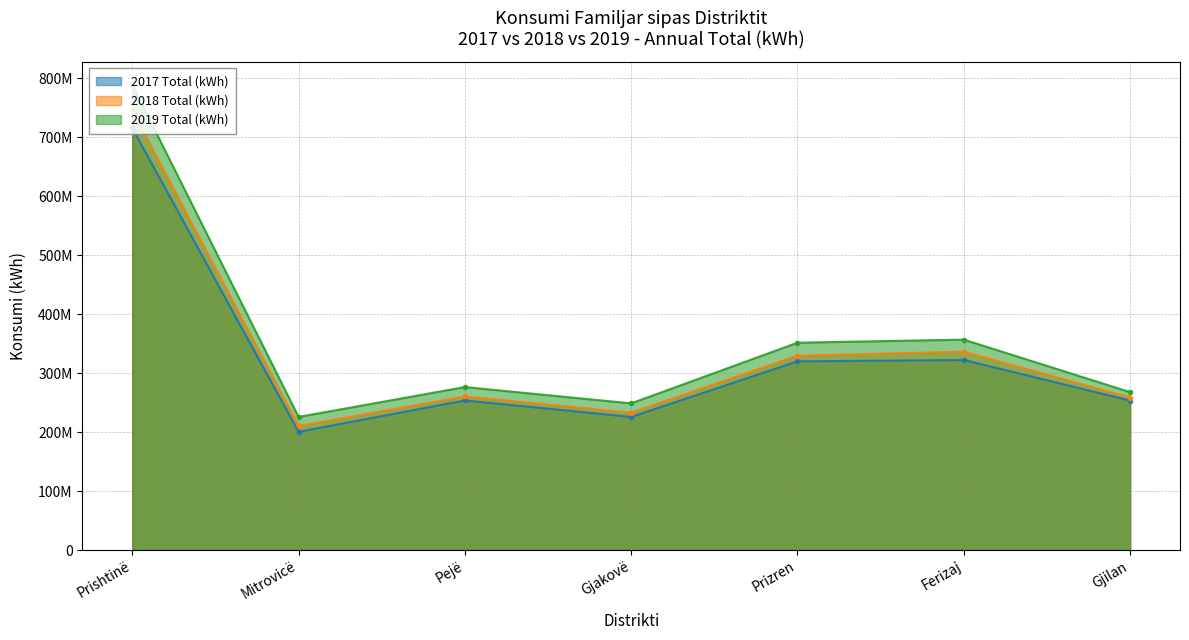

Between Gjilan and Ferizaj, which is larger?

Ferizaj